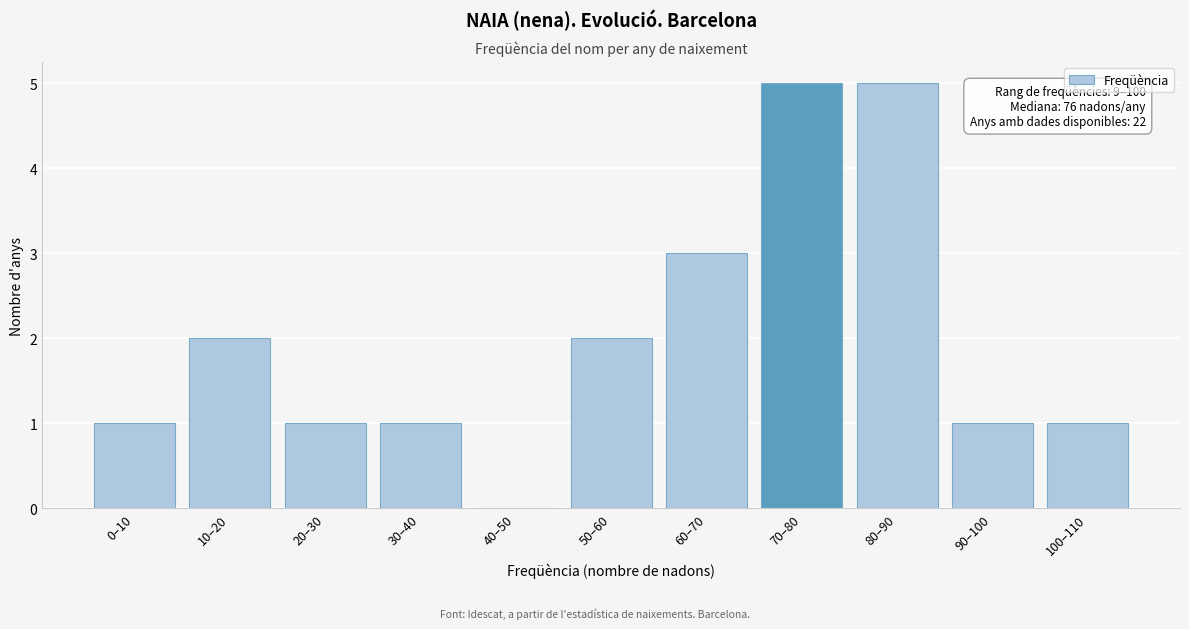

Reading left to right, what are all the values shown in this chart?

0–10=1	10–20=2	20–30=1	30–40=1	40–50=0	50–60=2	60–70=3	70–80=5	80–90=5	90–100=1	100–110=1